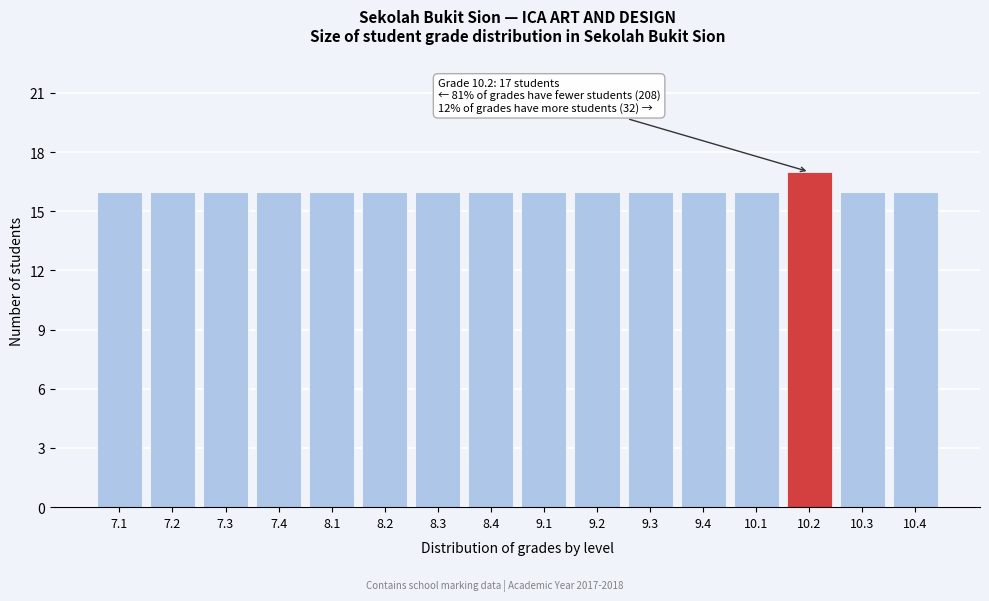

Reading right to left, list all the values displayed in this chart.

16	16	17	16	16	16	16	16	16	16	16	16	16	16	16	16